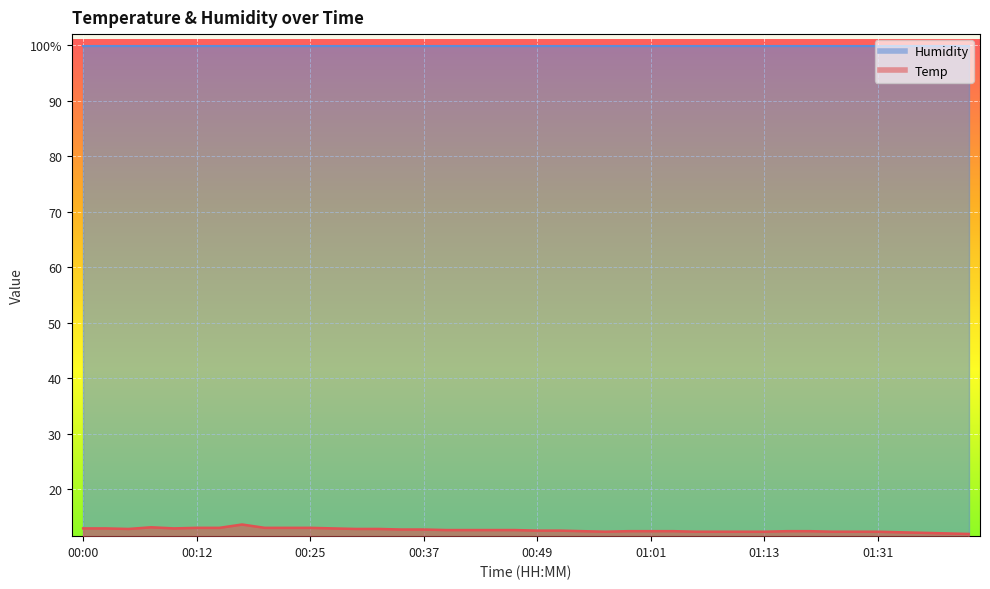

Does the chart display data point markers on the line(s)?

No